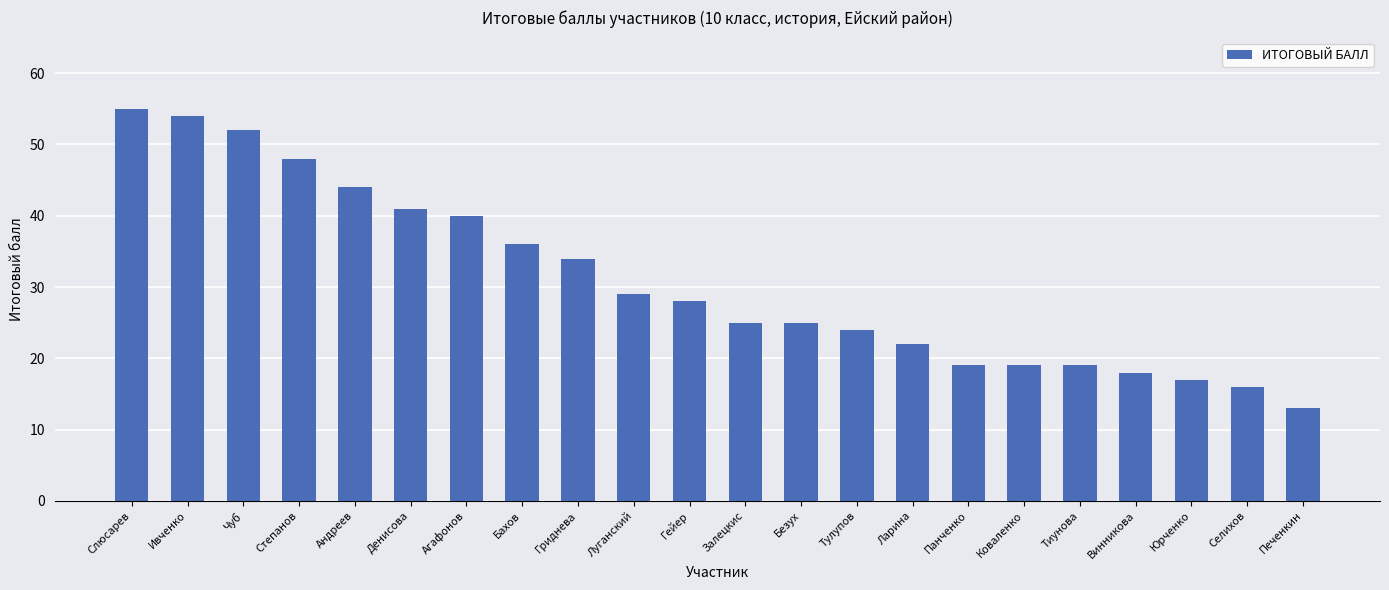

How many data points are less than 28?

11